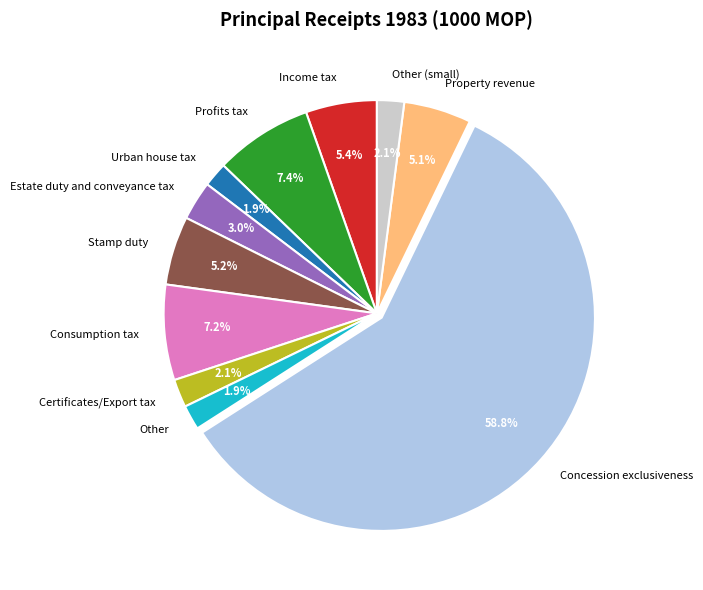

Is it true that Concession exclusiveness is 68% of the pie?

False